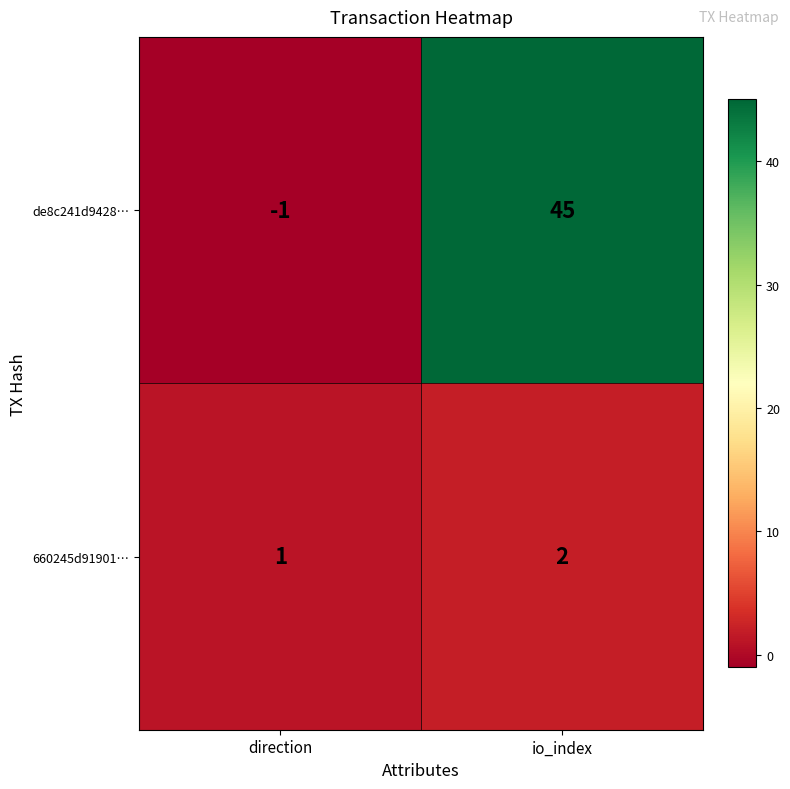

Reading left to right, extract all data points from this chart.

de8c241d9428…: -1	45
660245d91901…: 1	2